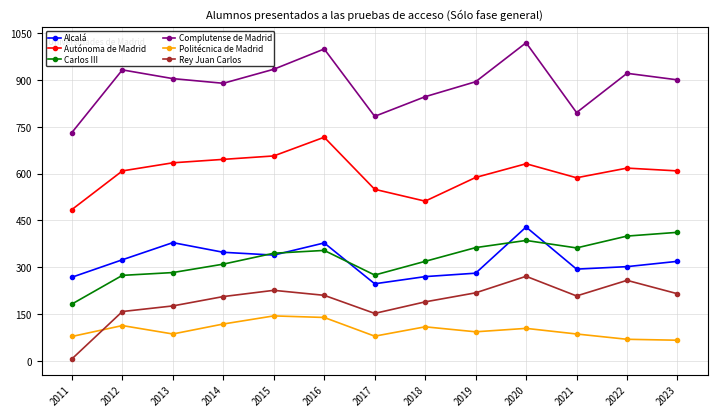

What is the difference between the maximum and minimum values in the Politécnica de Madrid series?

78